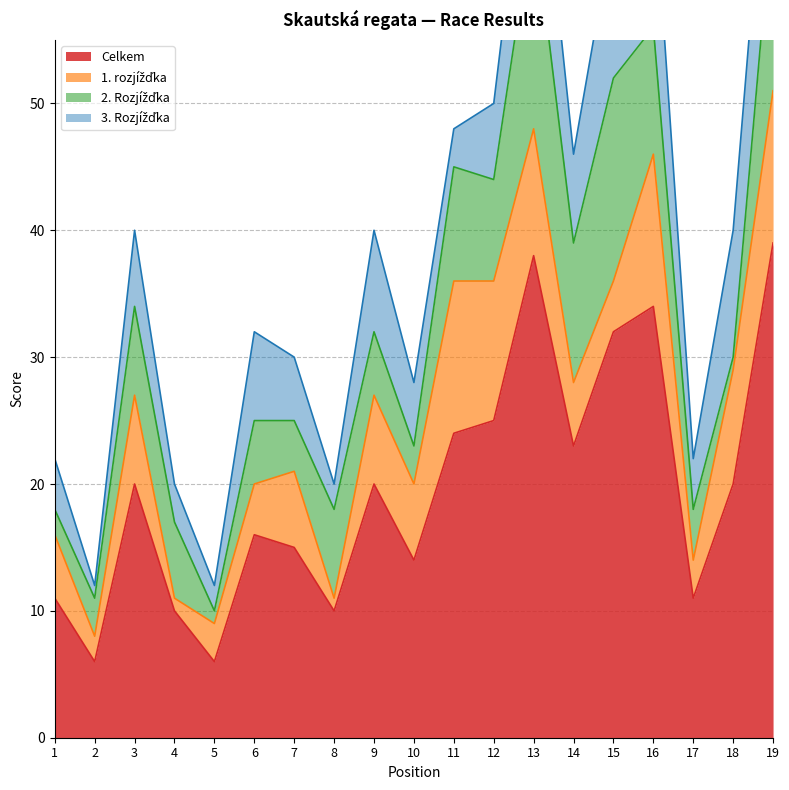

At which category does the chart reach its peak across all series?

19